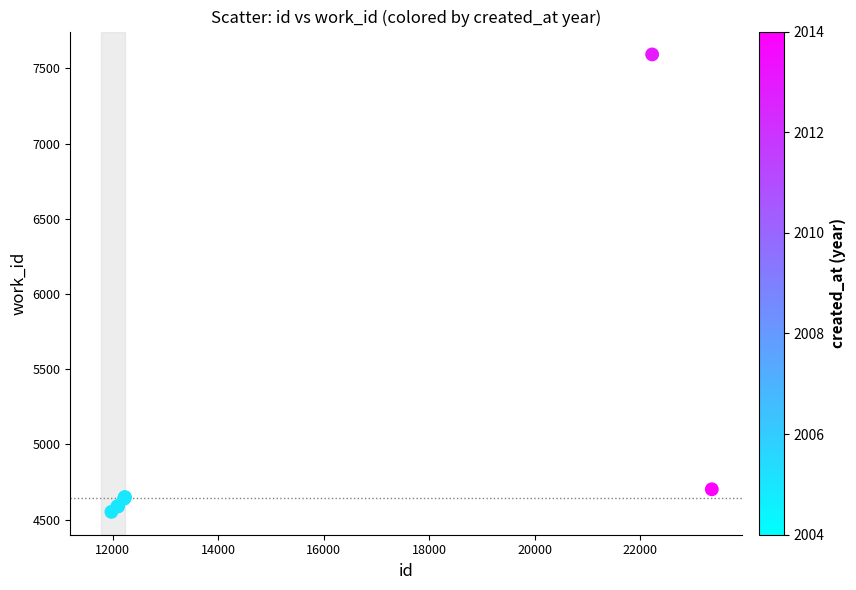

What Y value in the scatter plot is closest to 6072?

4702